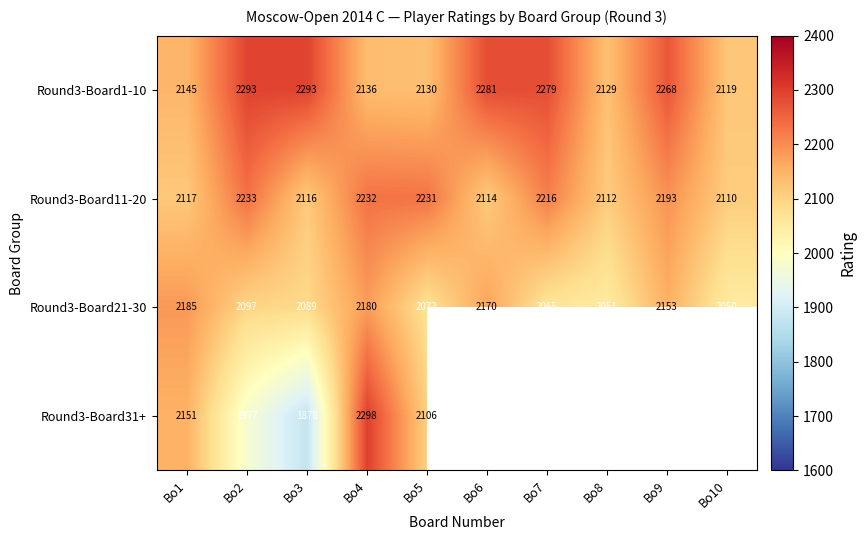

Which category has the lowest value in the Round3-Board11-20 series?

Bo10